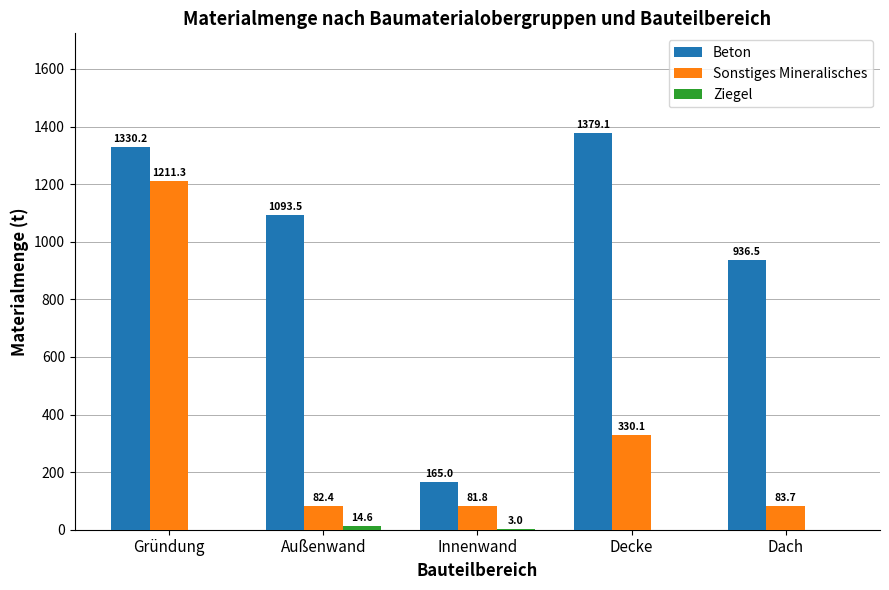

The Beton series shows 1379.1 at Decke. True or false?

True